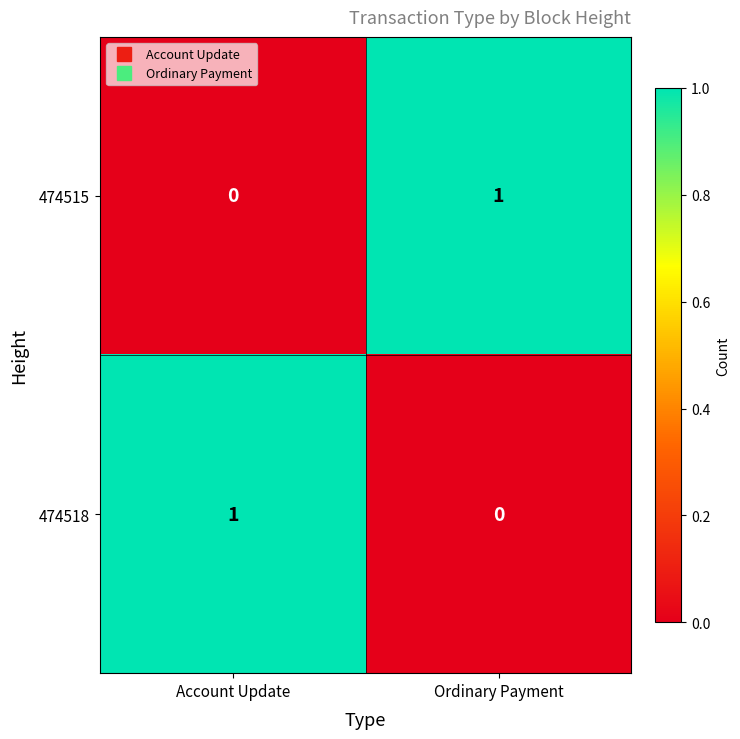

At which label is 474518 closest to 0?

Ordinary Payment